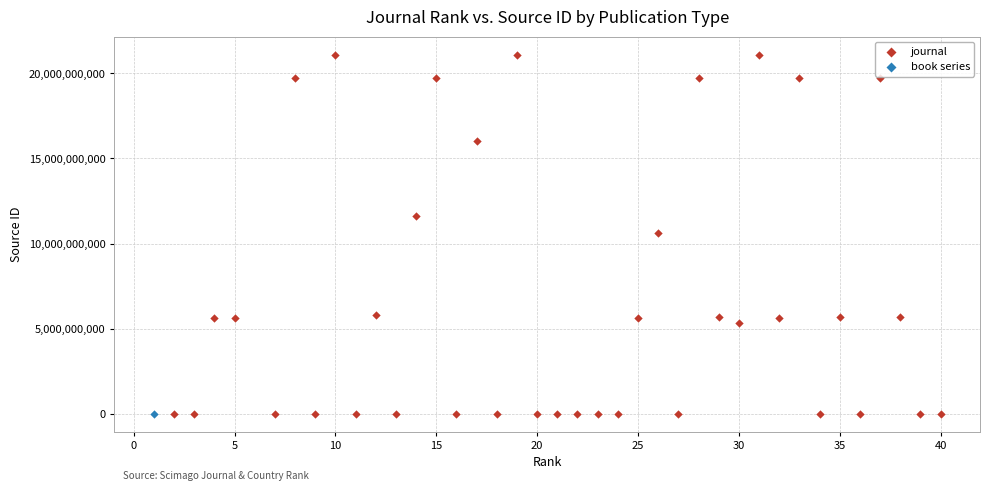

What are all the series names shown in the legend?

journal, book series